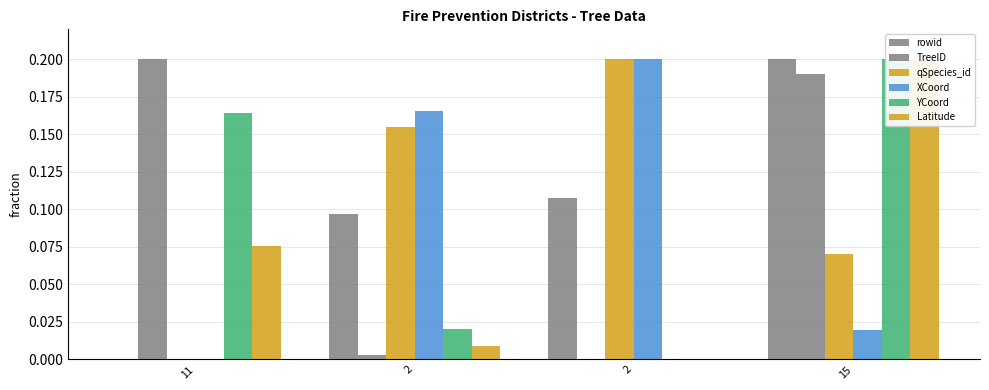

At which category is the sum across all series the highest?

15